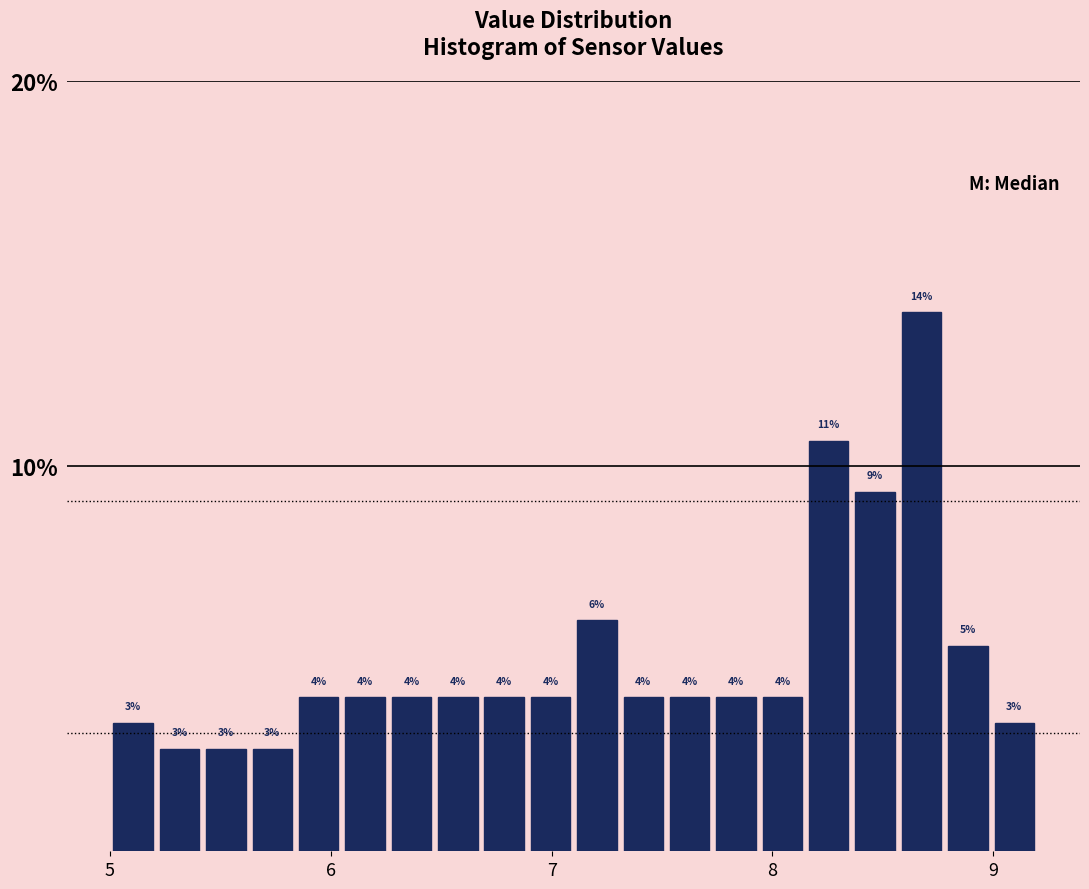

Read against the x-axis, roughly where is the centre of the tallest bar?

8.7